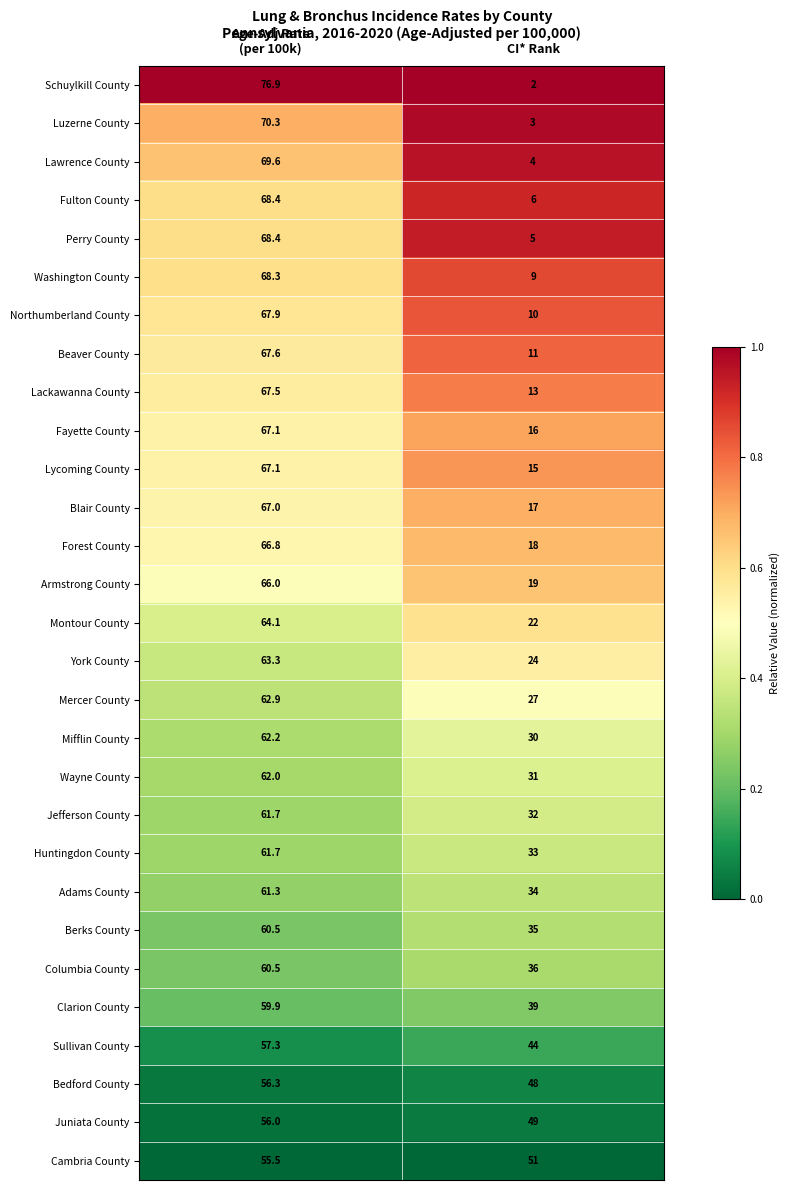

At CI* Rank, list the series in order from smallest to largest.

Schuylkill County, Luzerne County, Lawrence County, Perry County, Fulton County, Washington County, Northumberland County, Beaver County, Lackawanna County, Lycoming County, Fayette County, Blair County, Forest County, Armstrong County, Montour County, York County, Mercer County, Mifflin County, Wayne County, Jefferson County, Huntingdon County, Adams County, Berks County, Columbia County, Clarion County, Sullivan County, Bedford County, Juniata County, Cambria County